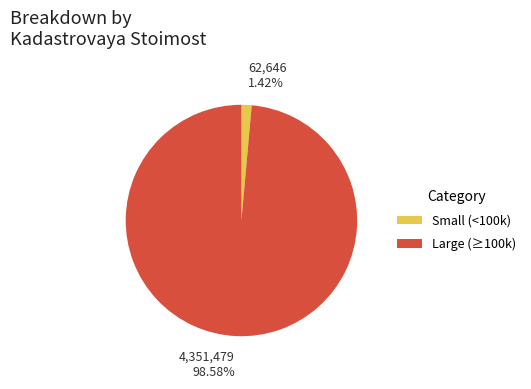

Does any single category account for the majority?

Yes